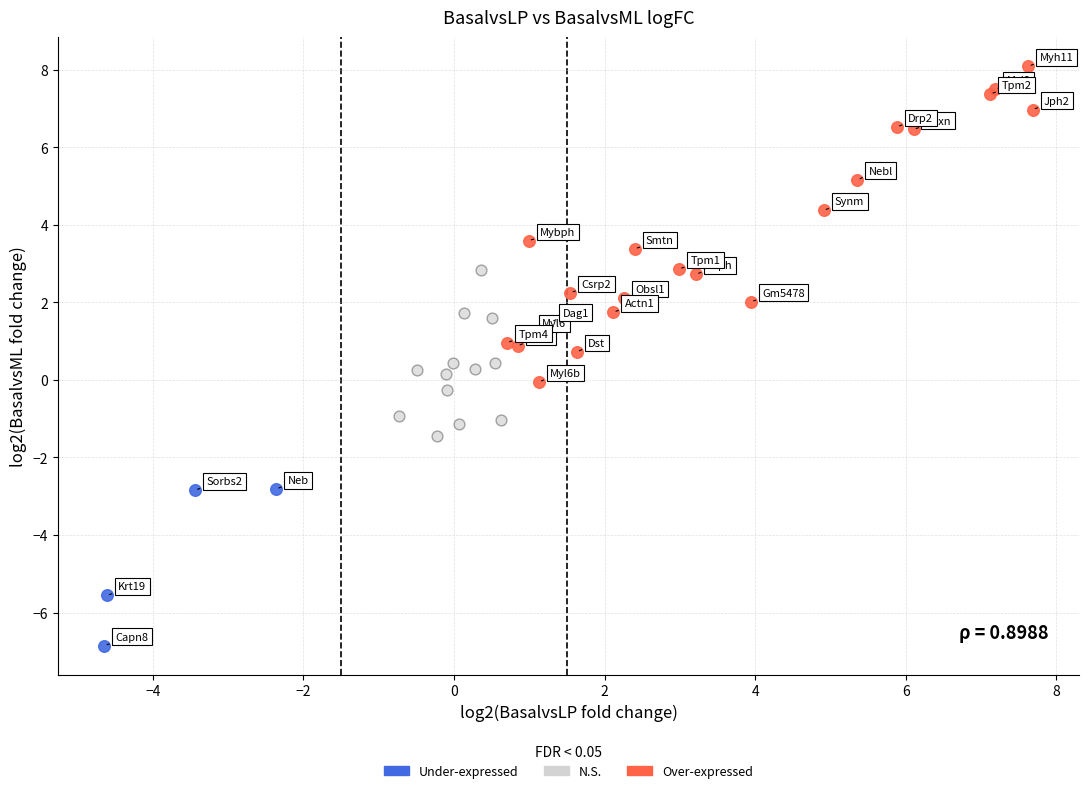

Which series reaches the minimum Y coordinate?

Under-expressed